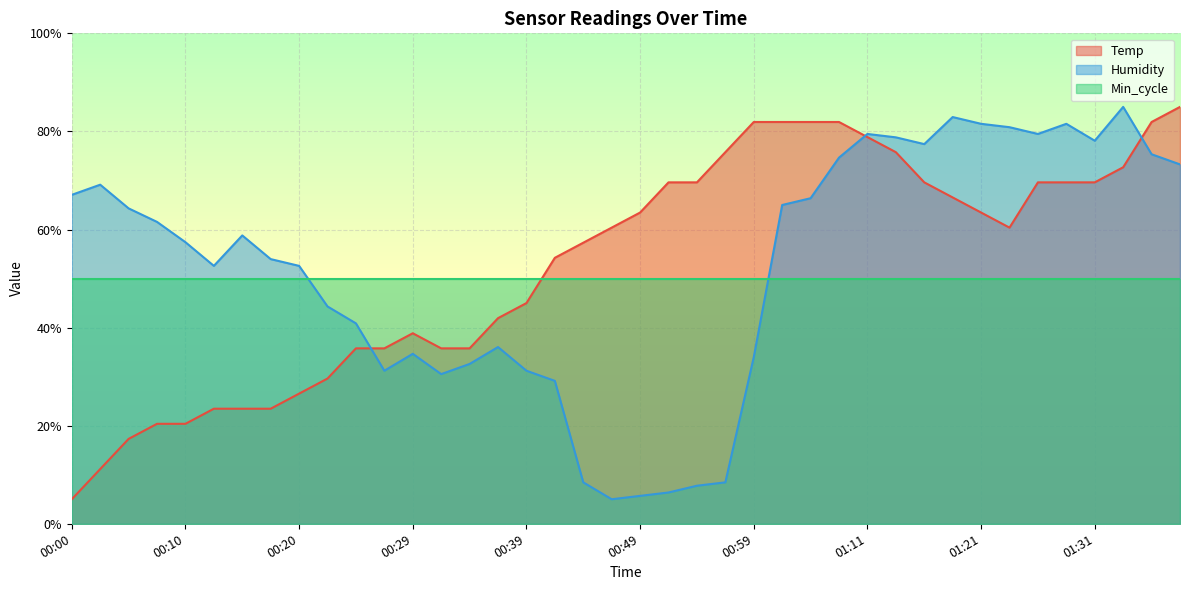

At how many categories does at least one series exceed 20?

40